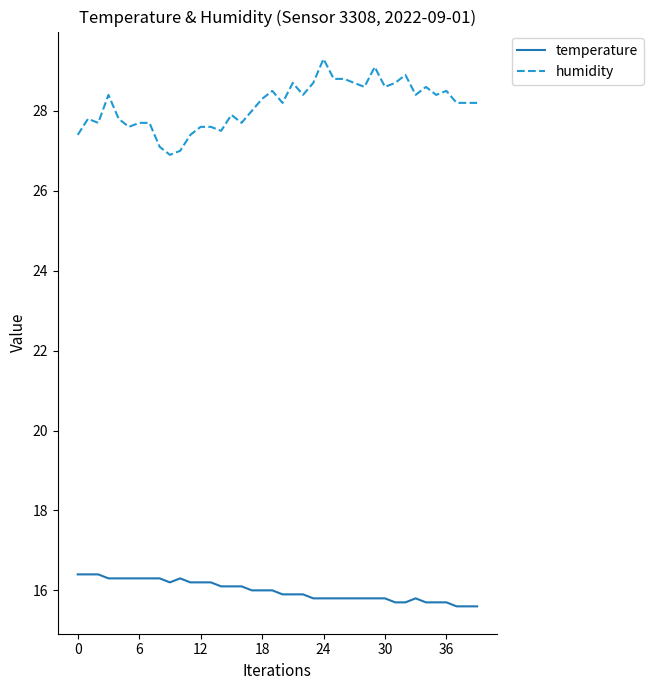

What is the average value of the temperature series?

16.0